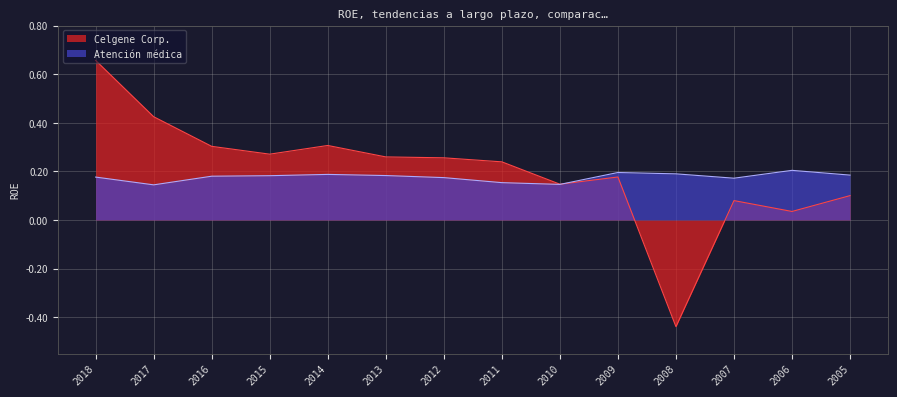

Which has a higher value, 2018 or 2014?

2018